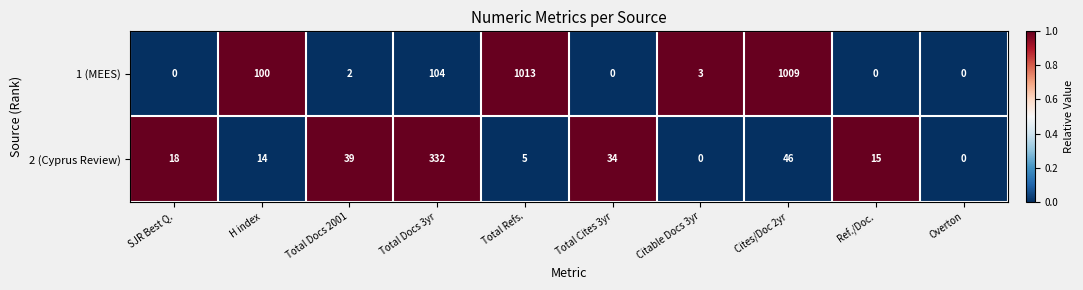

At which label does 1 (MEES) first exceed 3?

H index